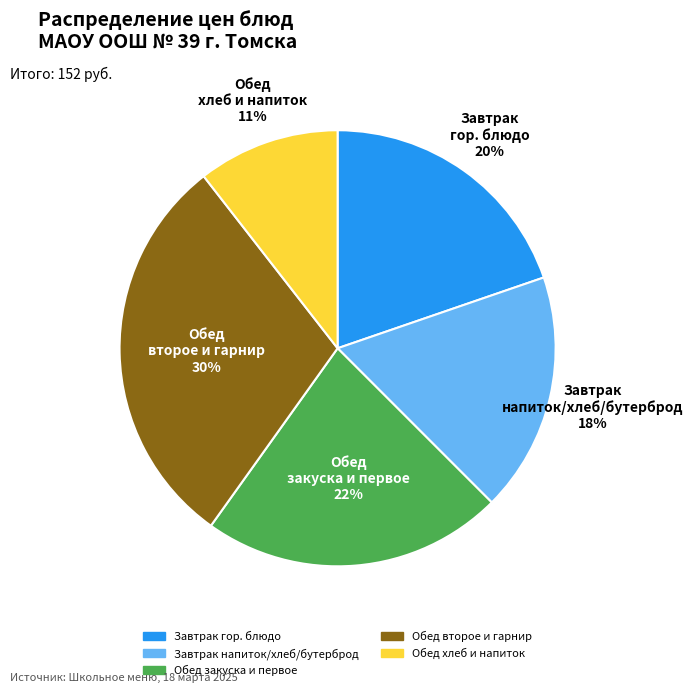

To the nearest percent, what is the average slice percentage?

20%